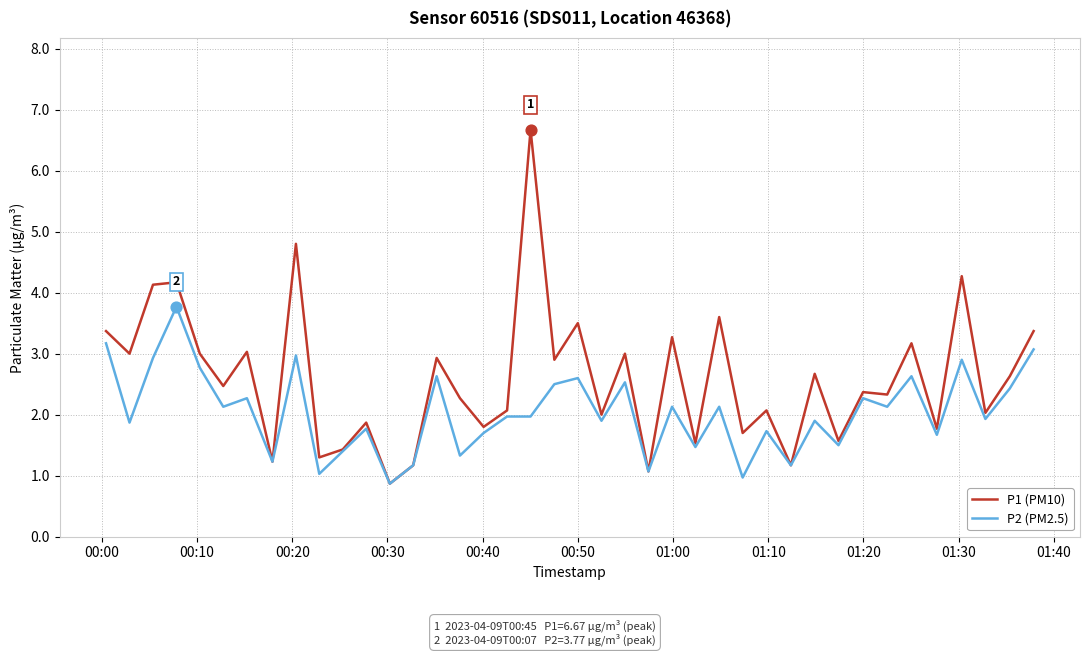

Which series has the widest spread of values?

P1 (PM10)